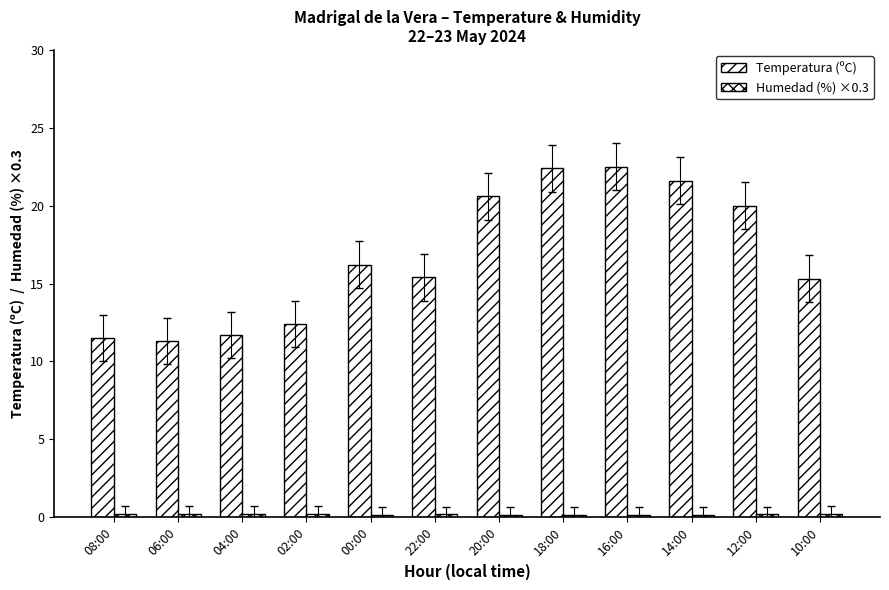

How many series are shown in this chart?

2